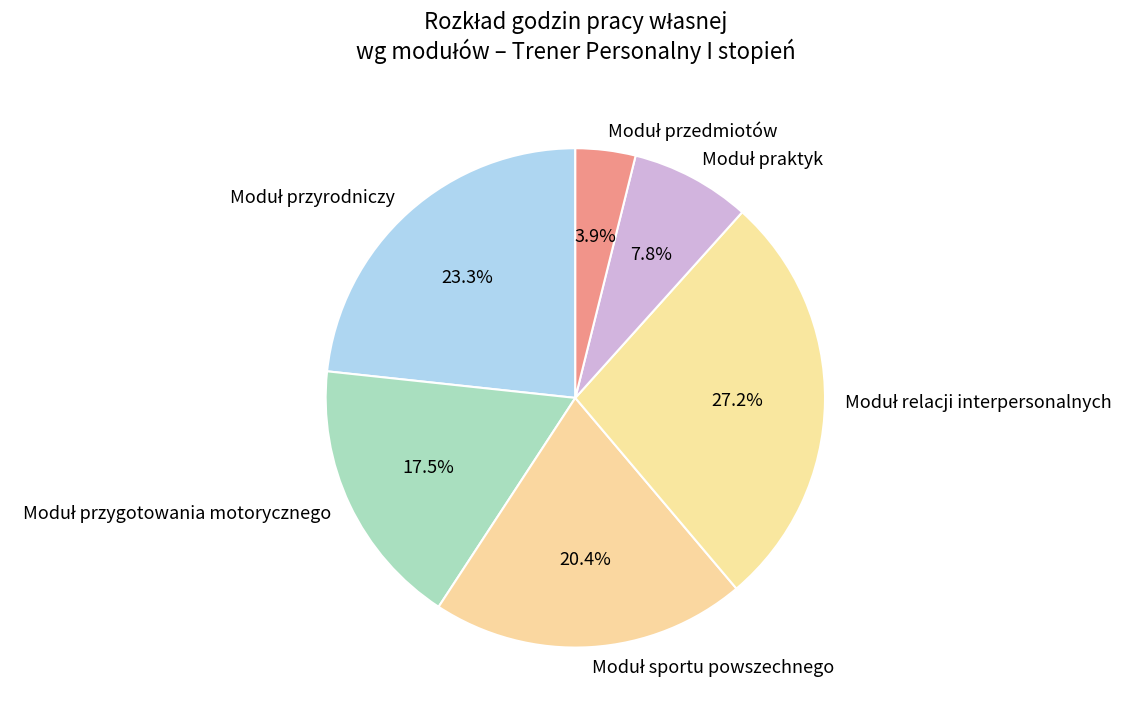

To the nearest percent, what is the difference between the largest and smallest slice percentages?

23%